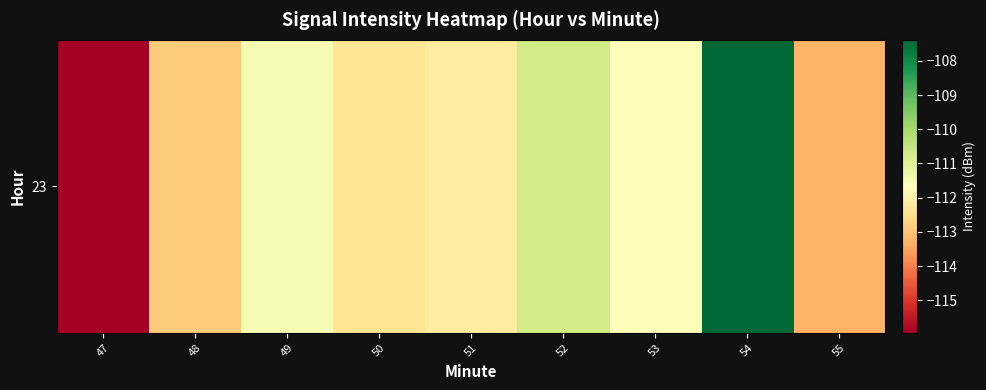

How many categories are shown in the chart?

9